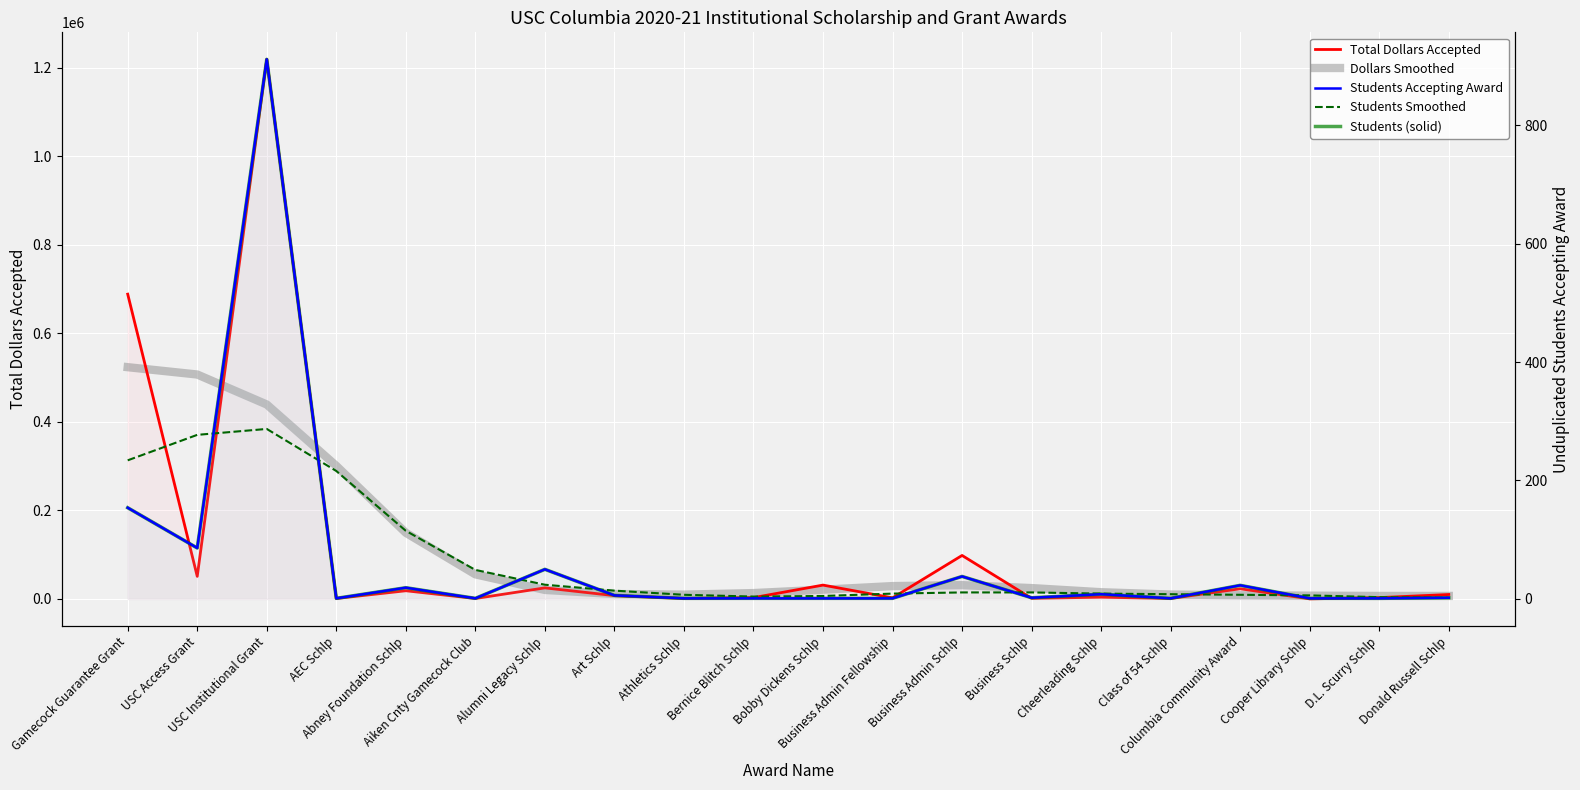

What is the label of the 5th point from the left?

Abney Foundation Schlp